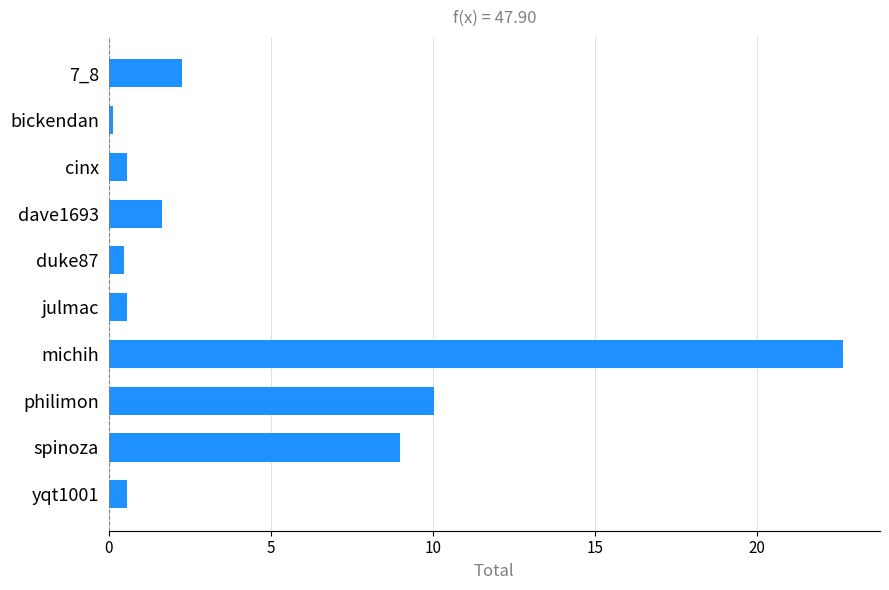

What is the greatest value displayed?

22.7